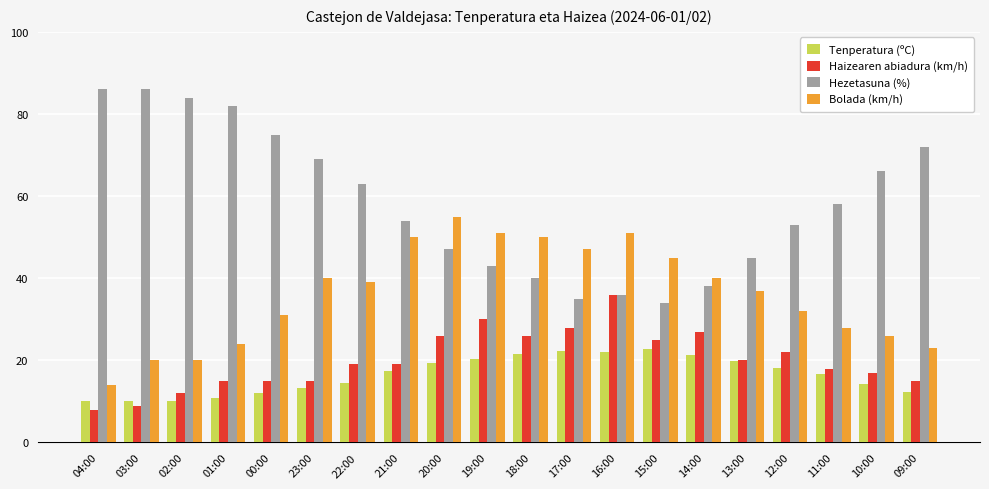

What is the sum of the Bolada (km/h) values at 03:00 and 13:00?

57.0